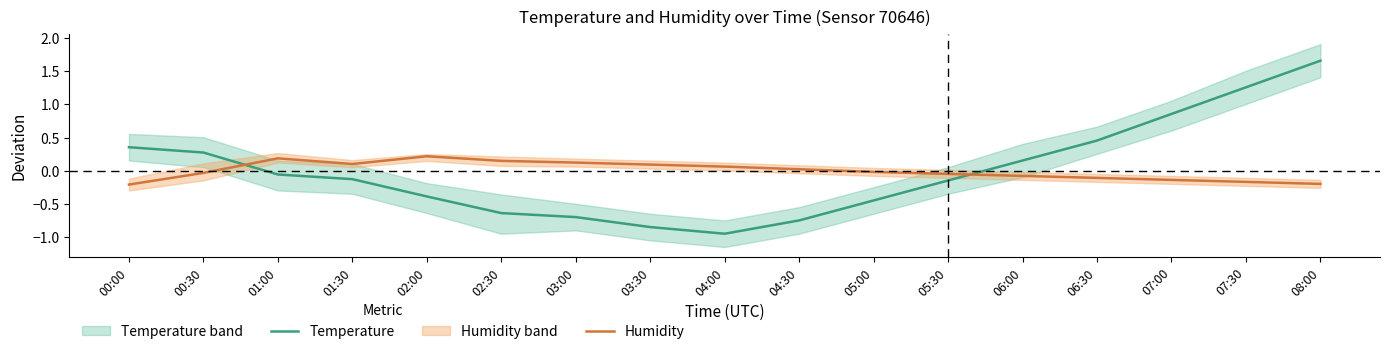

What is the difference between the second highest and second lowest values in the Humidity series?

0.4